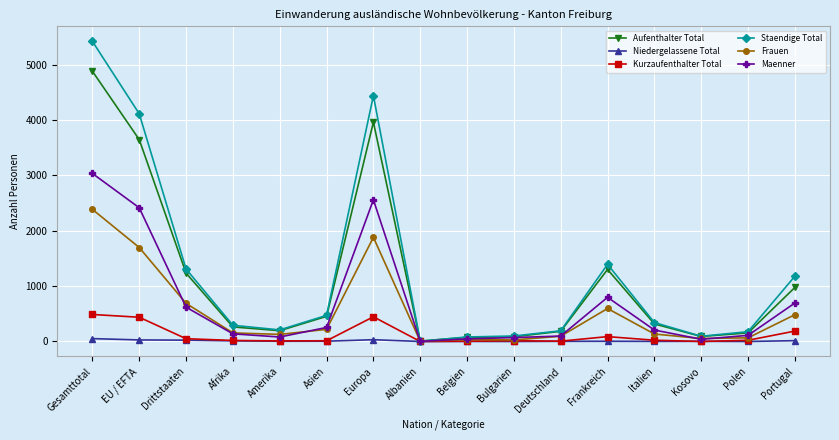

Count the number of data series in this chart.

6